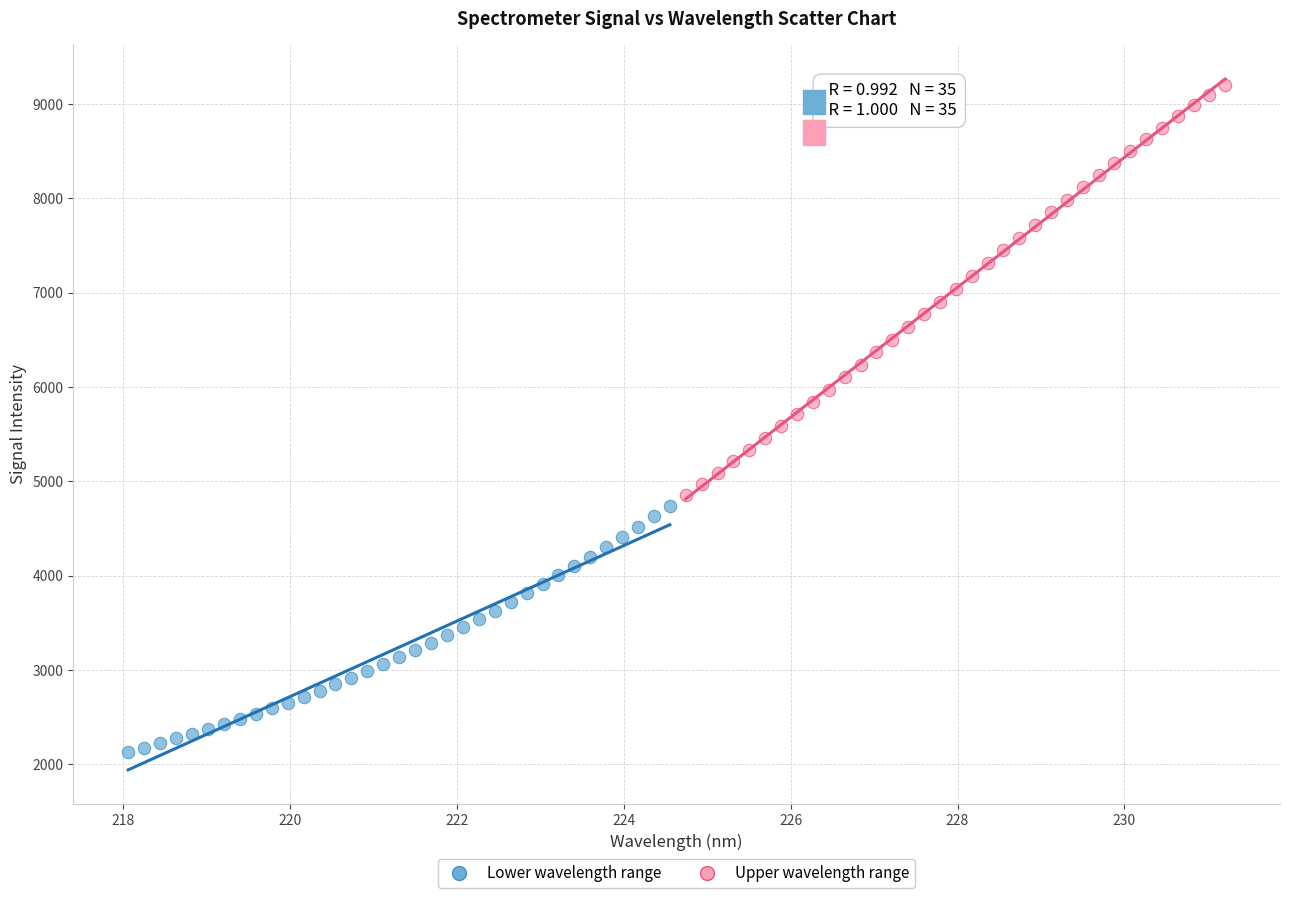

Which series reaches the maximum Y coordinate?

Upper wavelength range